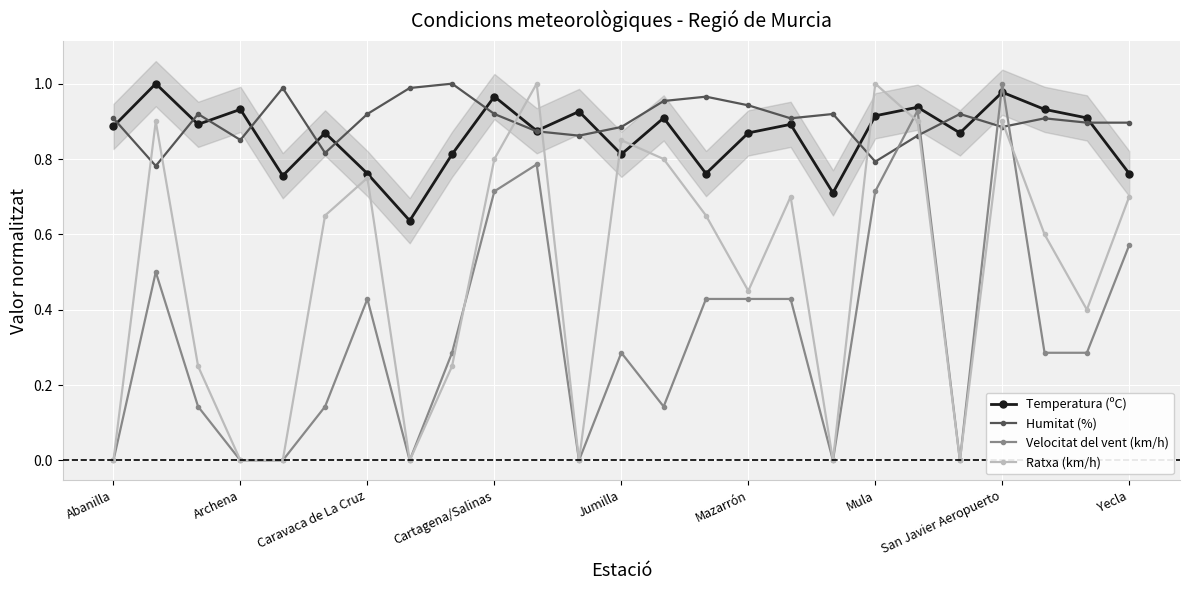

What is the difference between the highest and lowest values at 17?

0.9